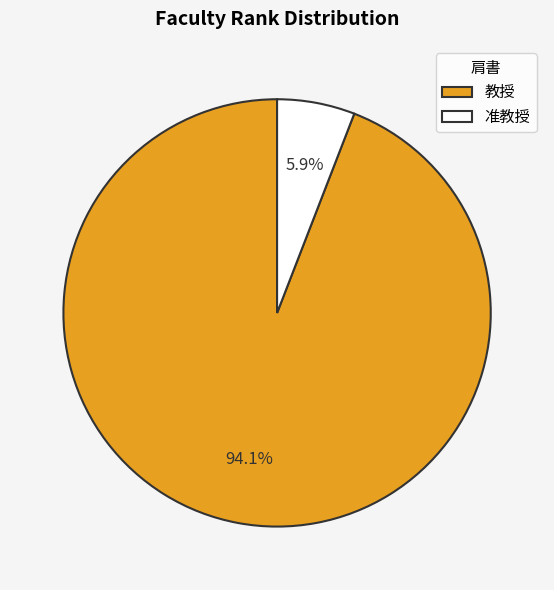

To the nearest percent, what is the average slice percentage?

50%